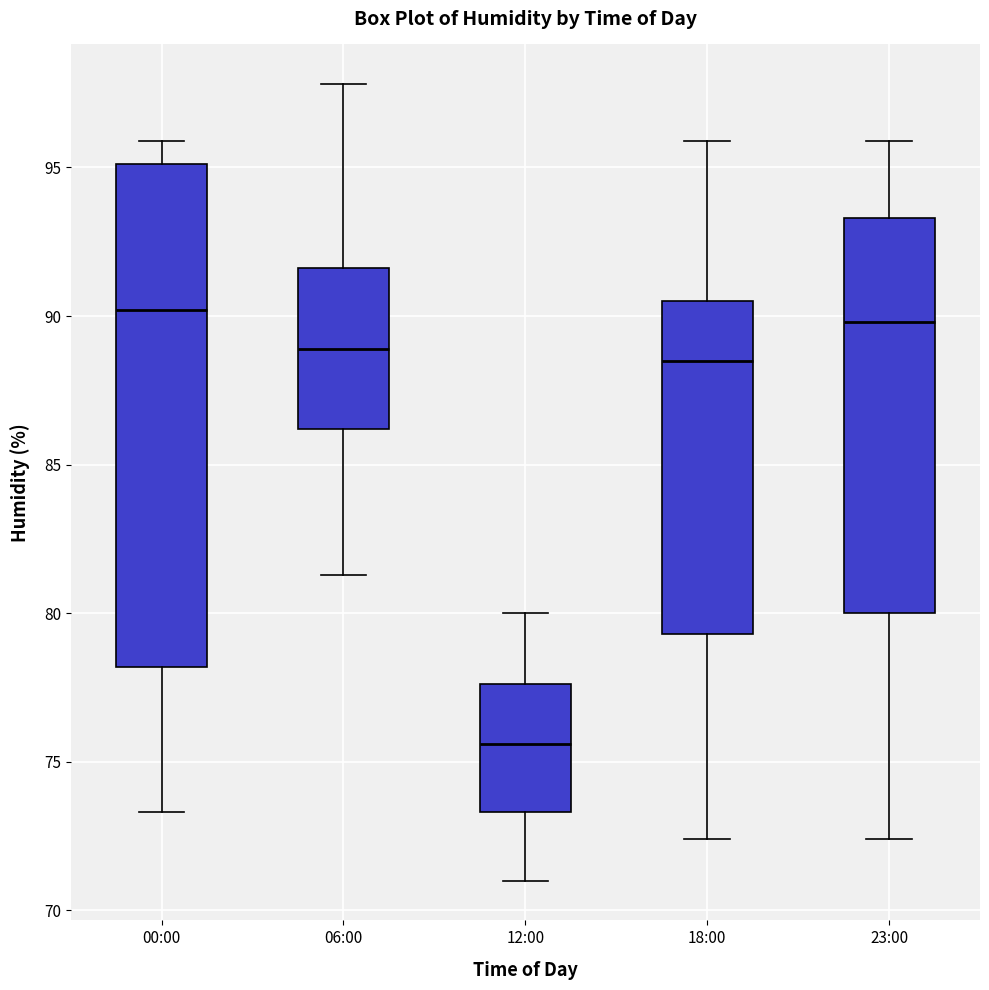

Reading left to right, transcribe this box plot: for each box, give where its median line is, the range the box spans, and where its two whiskers end, as read against the y-axis. The values are not printed on the chart, so give them approximately, as read against the axis.

00:00: median 90.0, box 78.0 to 95.0, whiskers 73.5 to 96.0
06:00: median 89.0, box 86.0 to 91.5, whiskers 81.5 to 98.0
12:00: median 75.5, box 73.5 to 77.5, whiskers 71.0 to 80.0
18:00: median 88.5, box 79.5 to 90.5, whiskers 72.5 to 96.0
23:00: median 90.0, box 80.0 to 93.5, whiskers 72.5 to 96.0